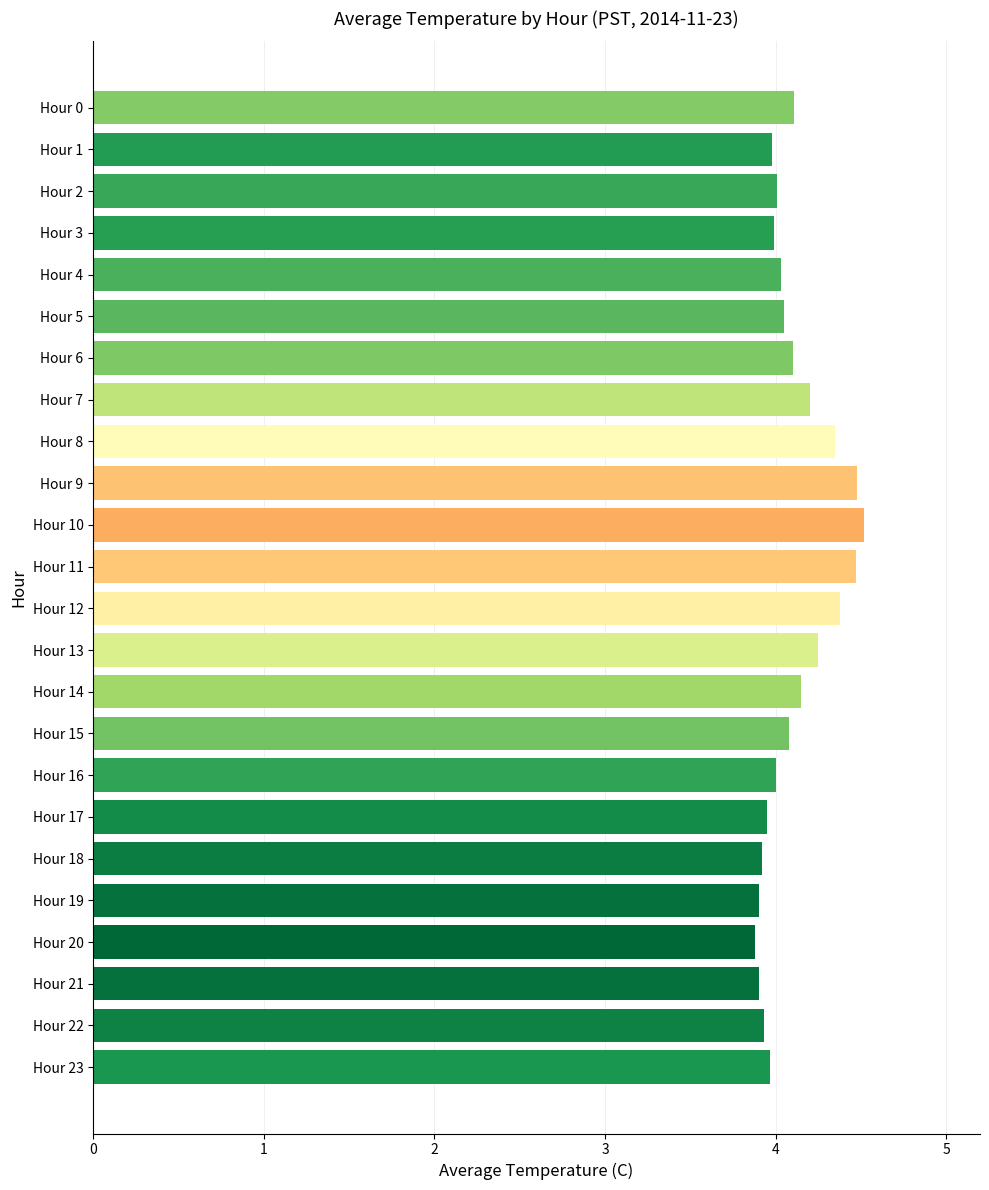

The chart shows a value of 1.9 at Hour 0. True or false?

False